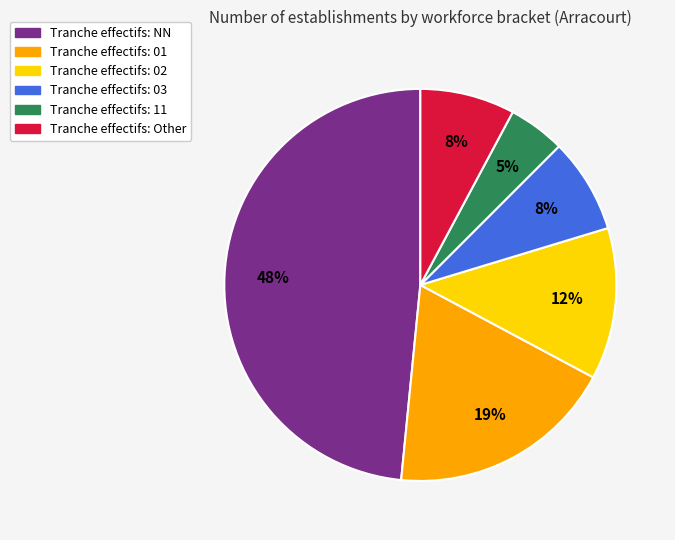

Is there any slice that represents more than half of the pie?

No